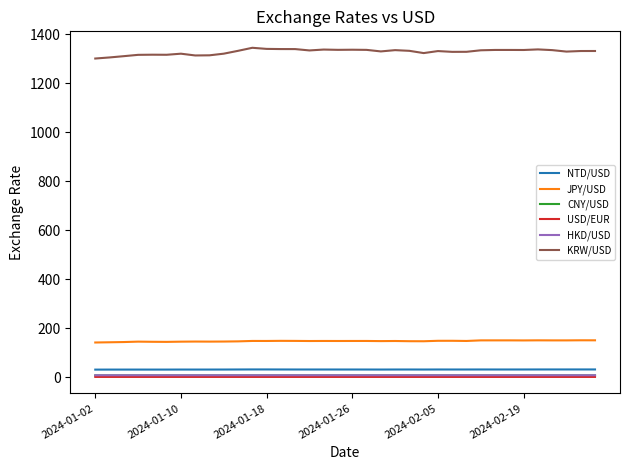

True or false: JPY/USD and CNY/USD cross at least once.

False